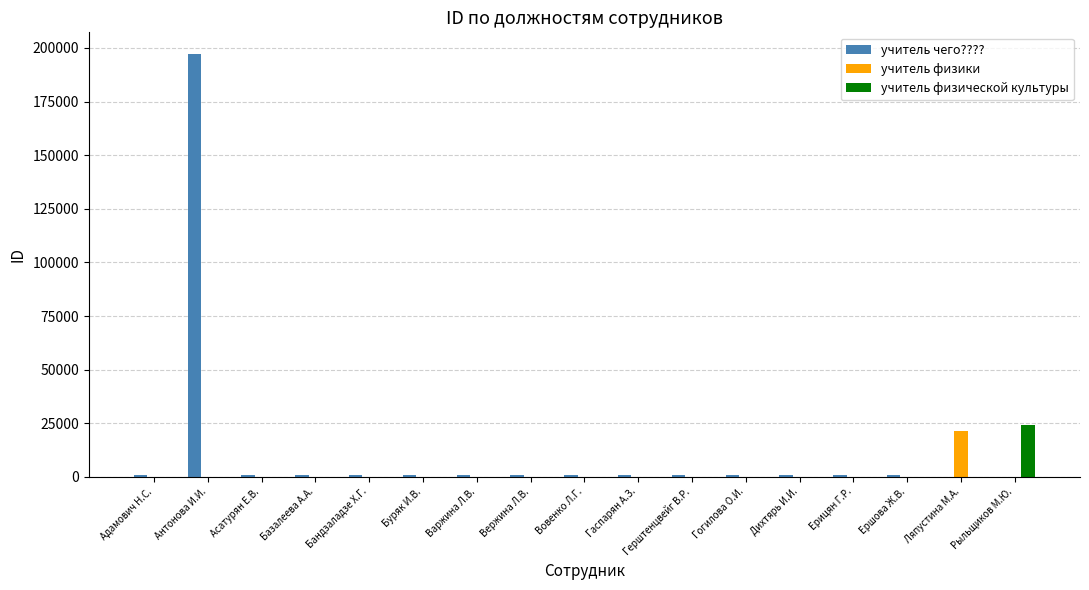

Between Антонова И.И. and Ершова Ж.В., which series saw the biggest shift?

учитель чего????